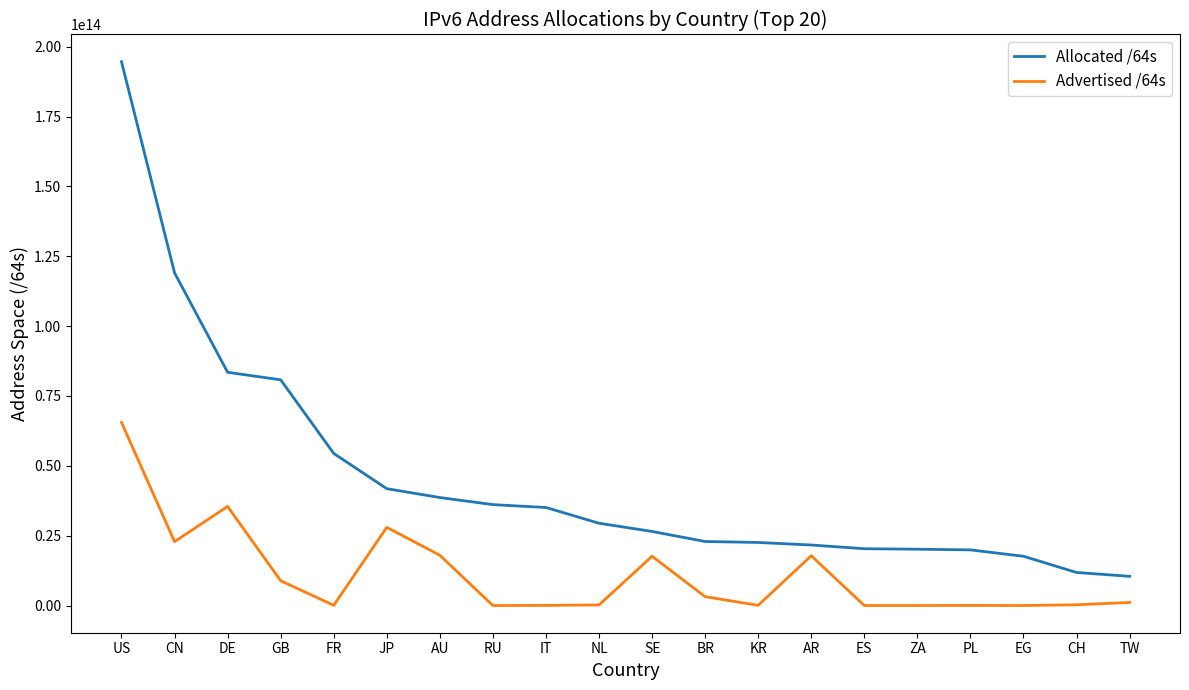

Which label corresponds to the largest value in the chart?

US